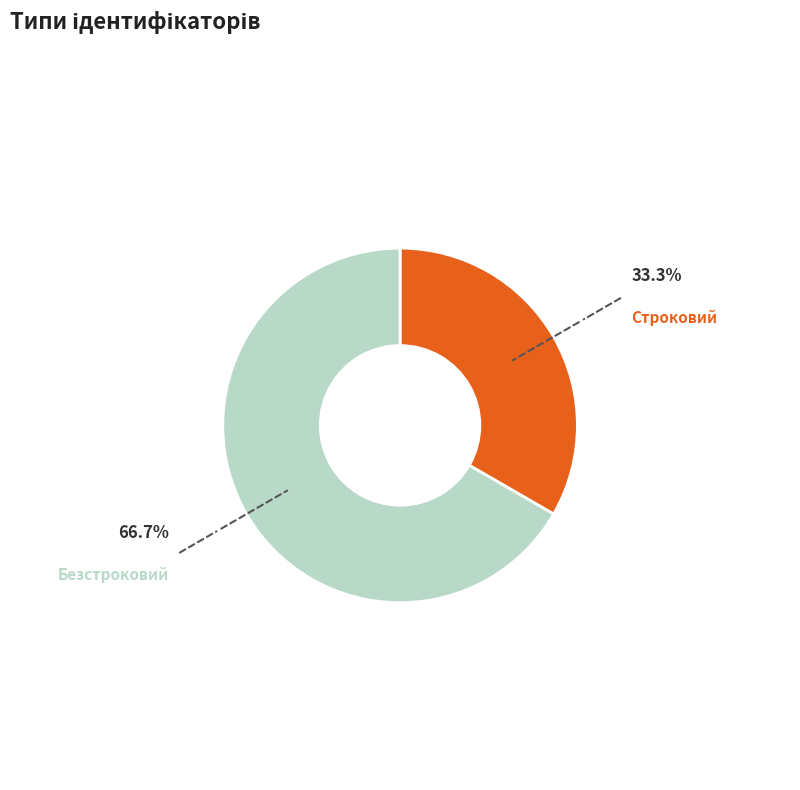

What is the ratio of the value at Строковий to the value at Безстроковий?

0.5